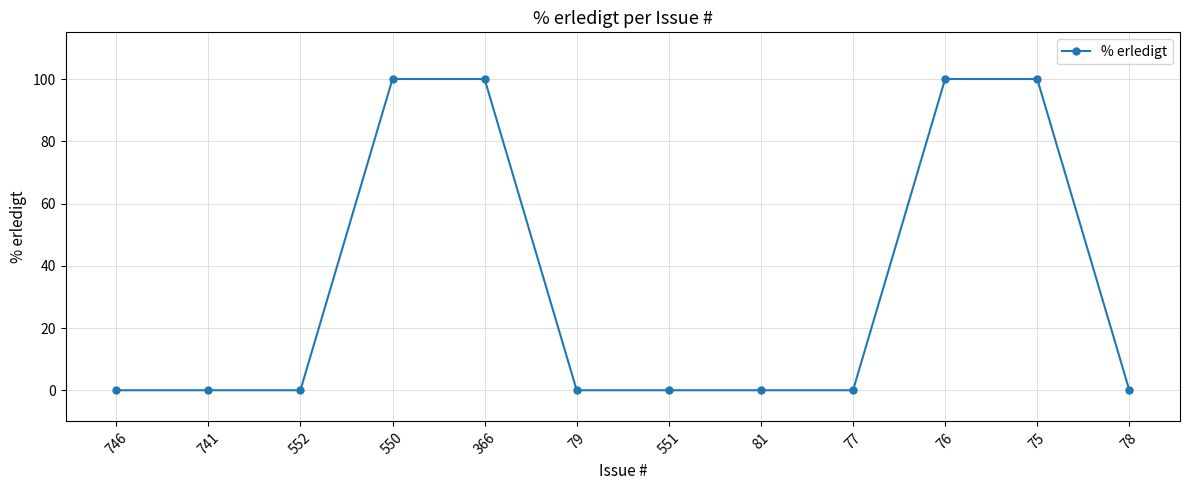

Reading left to right, extract all data points from this chart.

0	0	0	100	100	0	0	0	0	100	100	0